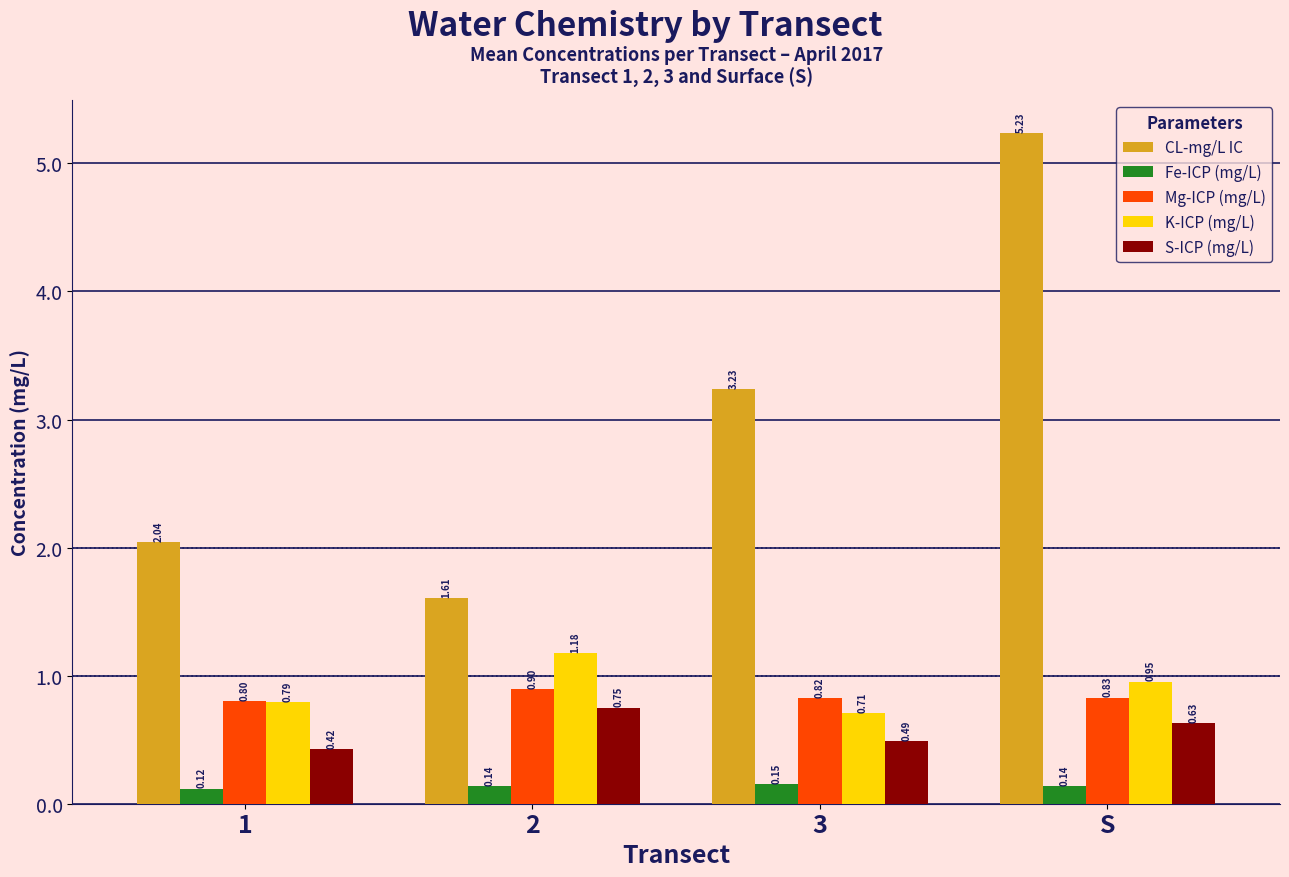

What position from the left is 3?

3